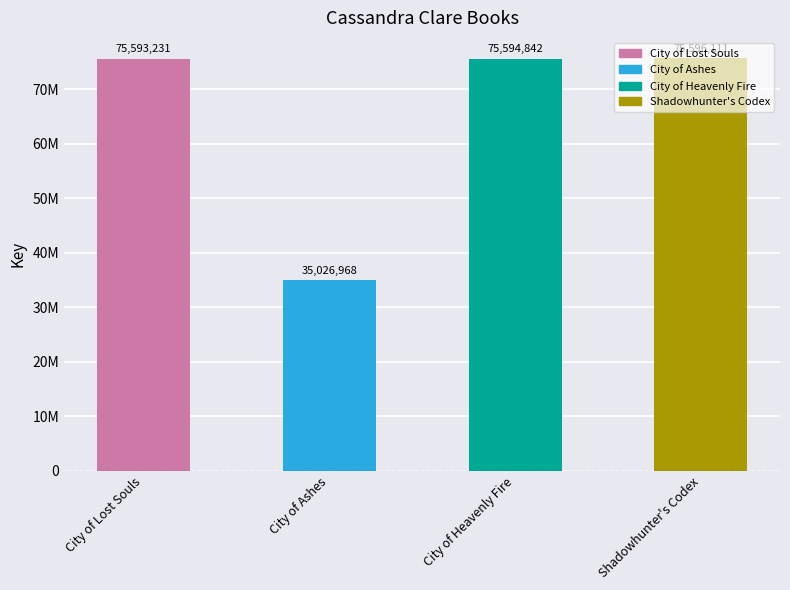

At which category does the chart reach its minimum across all series?

City of Ashes